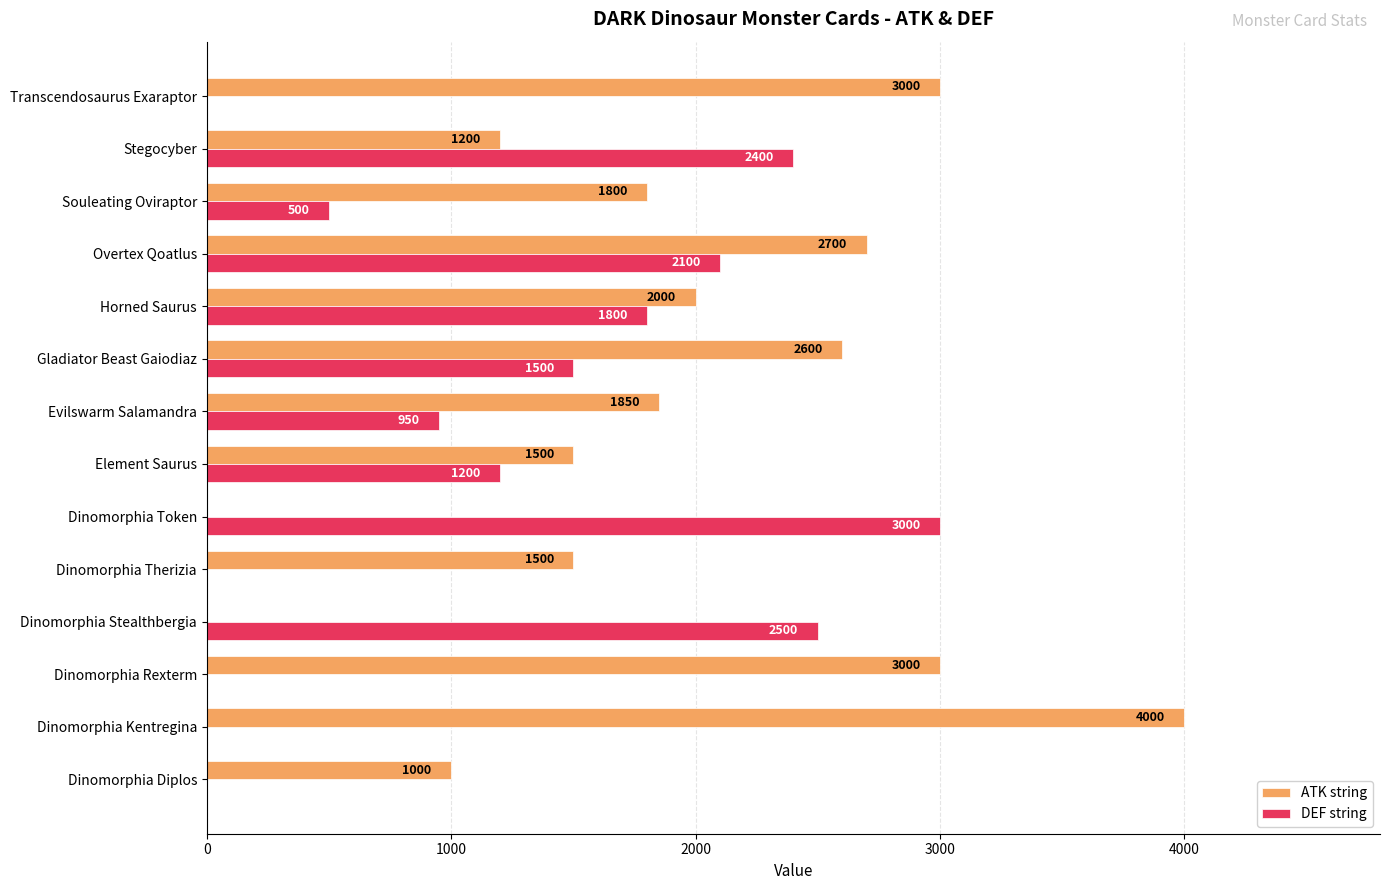

Between Dinomorphia Kentregina and Horned Saurus, which series saw the biggest shift?

ATK string